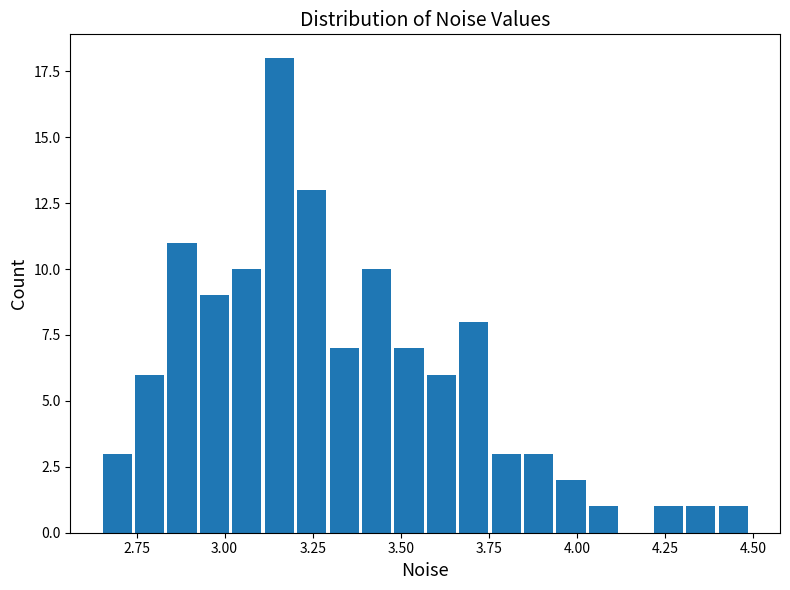

Around what value on the x-axis is the tallest bar? Give the approximate position of its centre, as read against the axis.

3.15